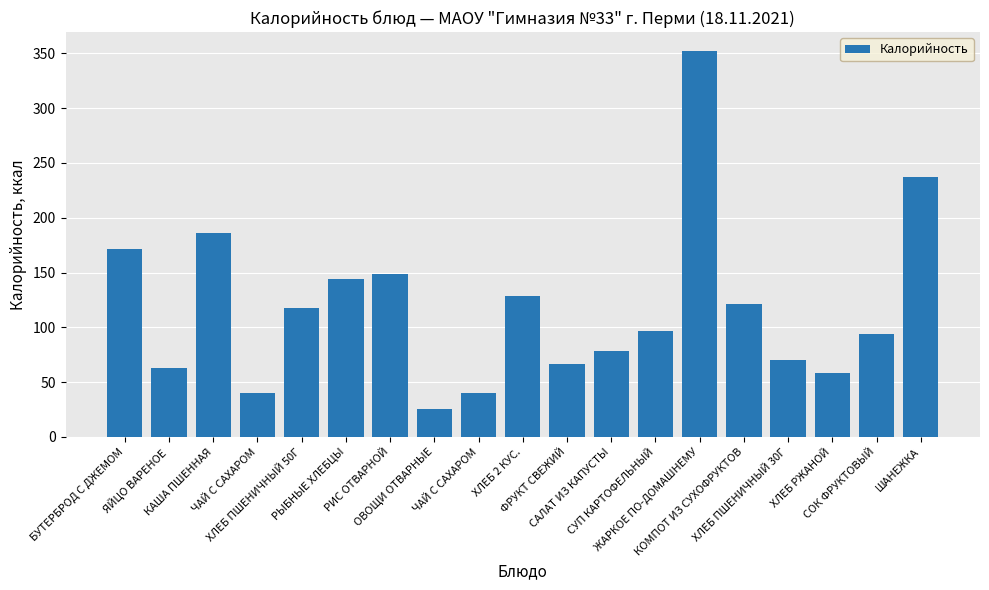

Is it true that the value at ХЛЕБ ПШЕНИЧНЫЙ 30Г is 70.5?

True